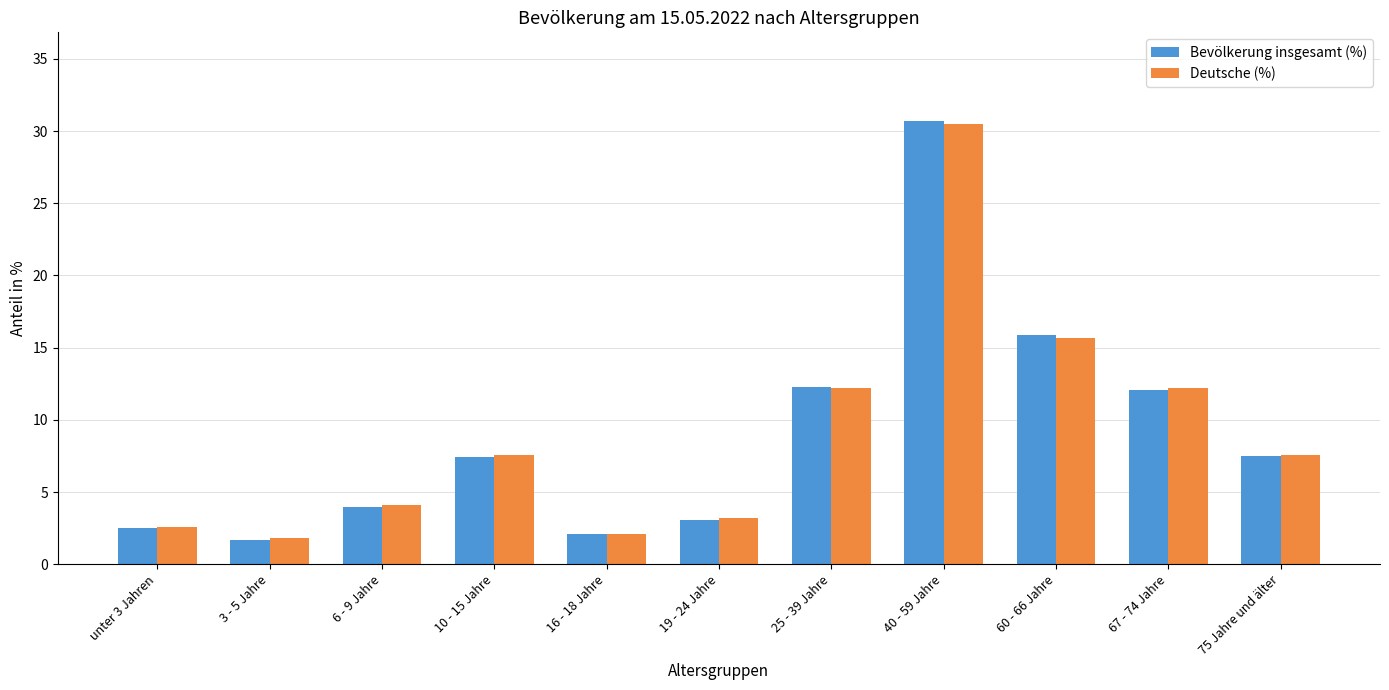

True or false: Deutsche (%) has a value of 3.2 at 19 - 24 Jahre.

True